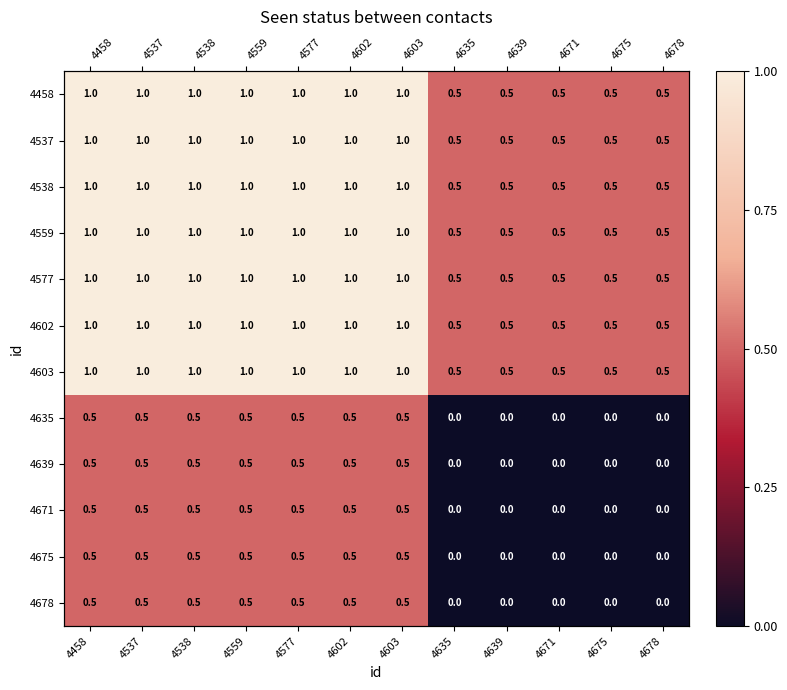

The 4602 series shows 1.0 at 4559. True or false?

True